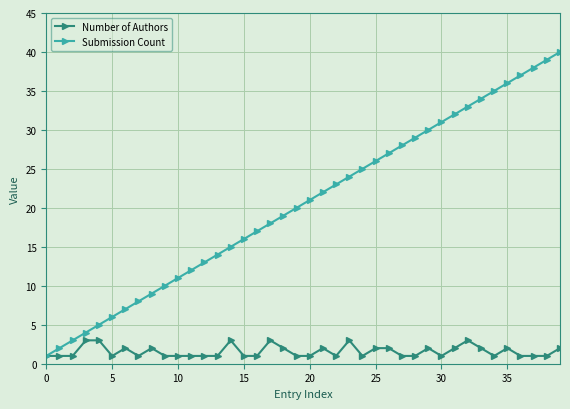

What is the value of the Submission Count point at the 20th from the left?

20